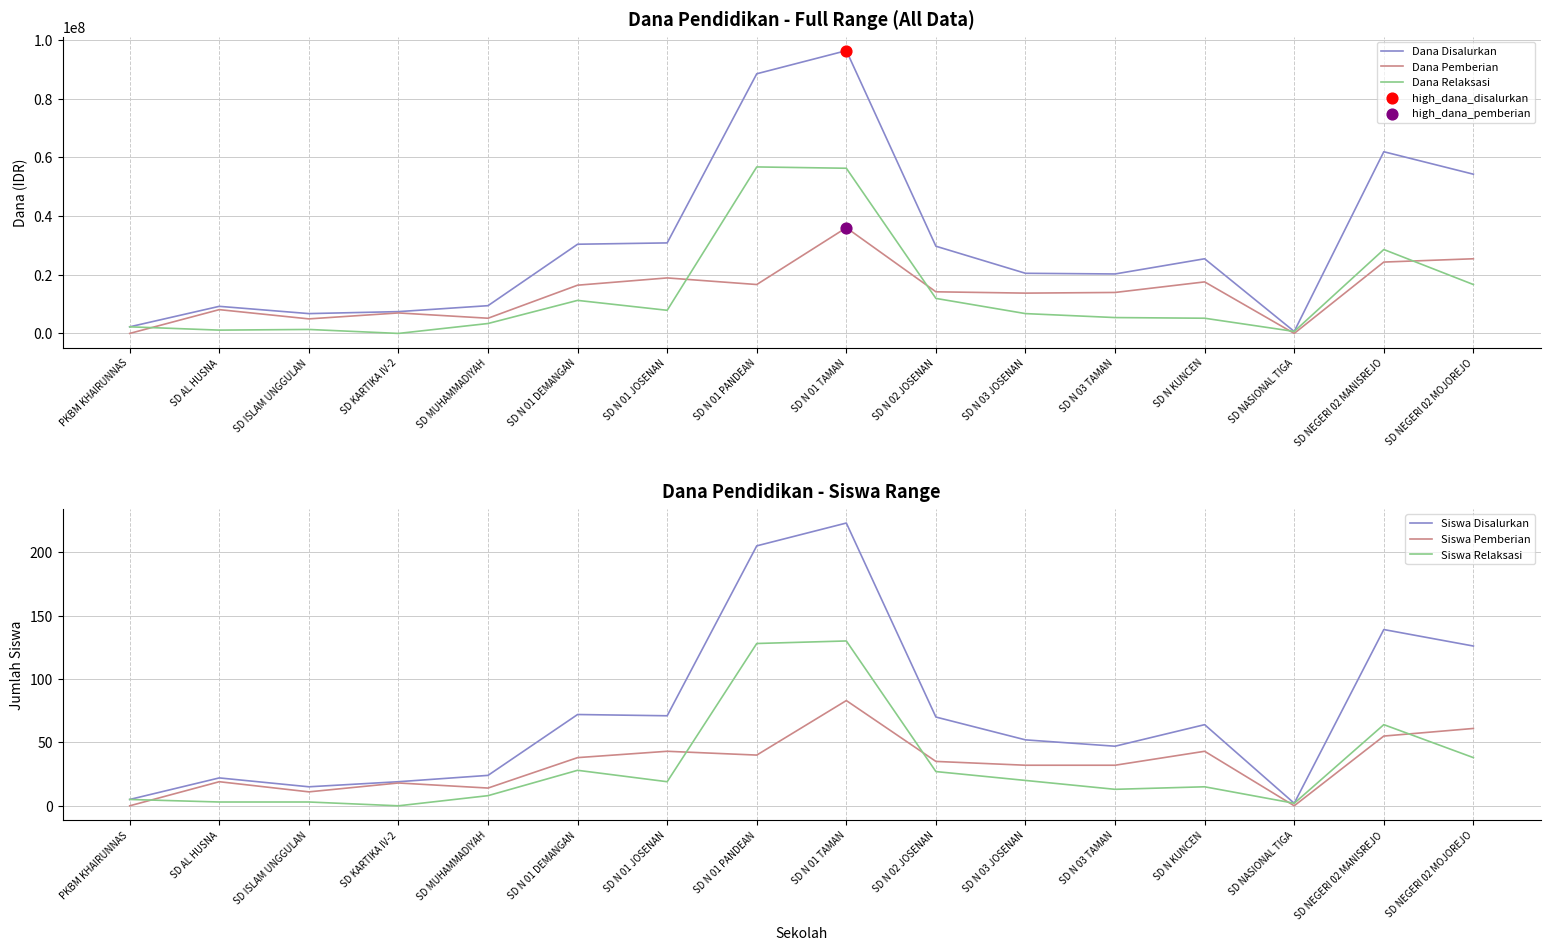

Is the value of Siswa Disalurkan at SD N 01 PANDEAN greater than the value of Dana Relaksasi at PKBM KHAIRUNNAS?

No